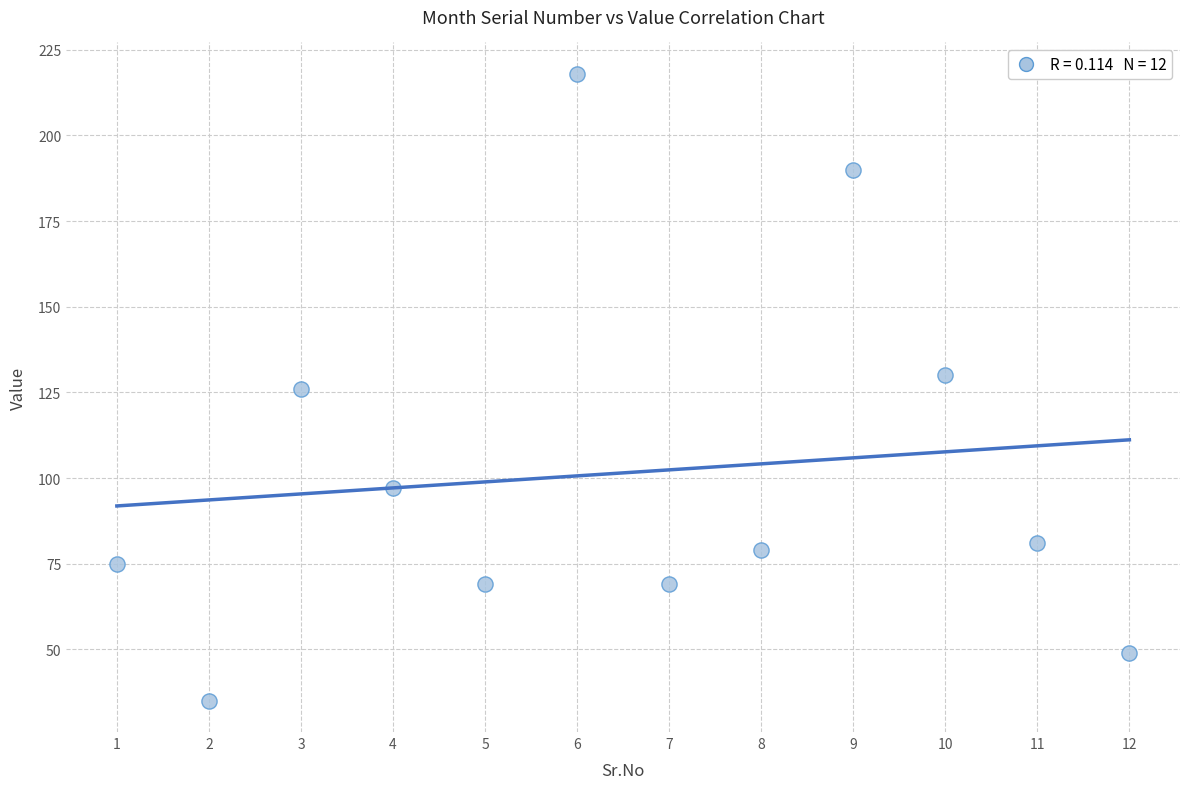

What is the range of X values (max minus min)?

11